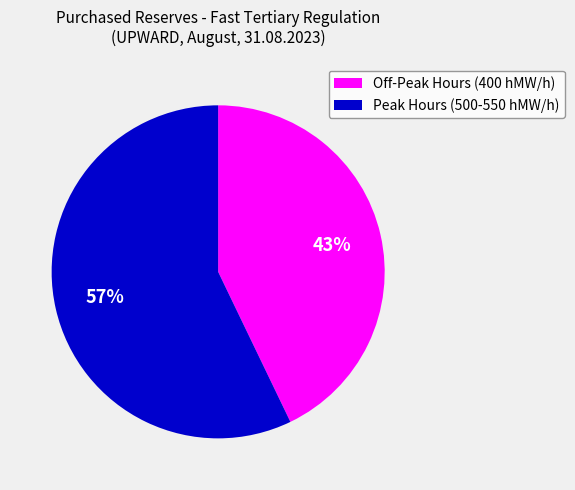

Is there any slice that represents more than half of the pie?

Yes